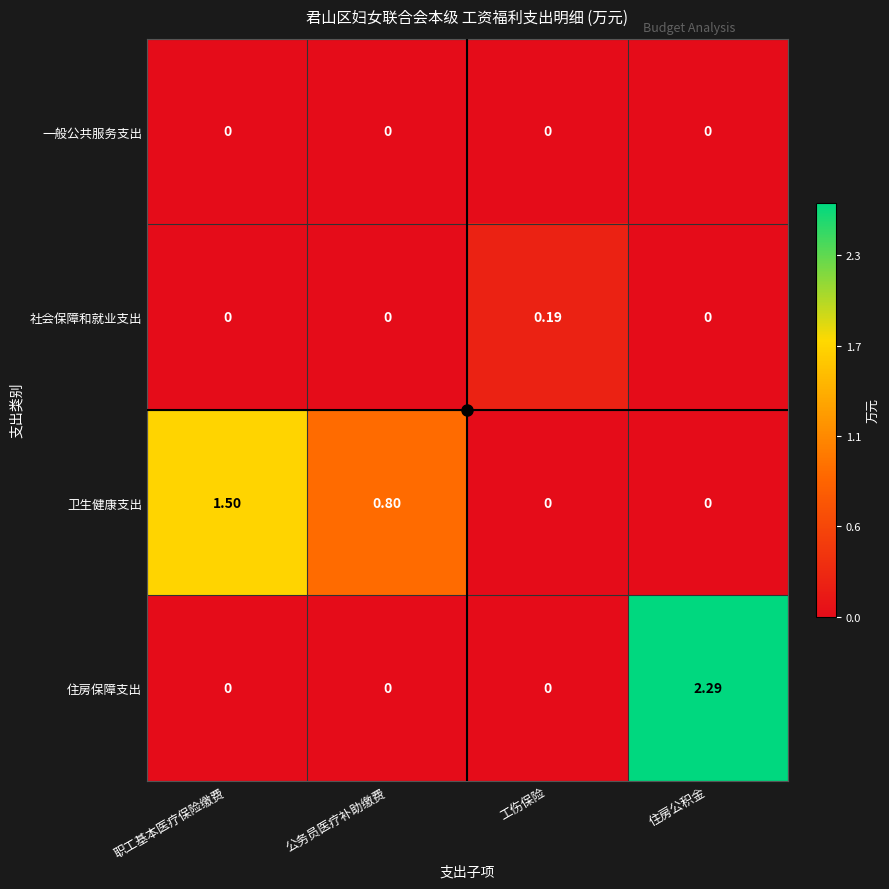

Count the number of data series in this chart.

4